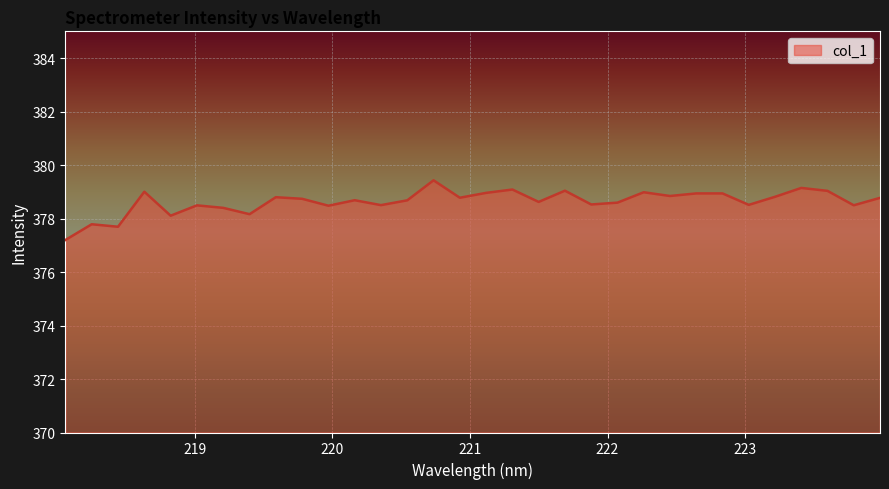

What is the greatest value displayed?

379.4